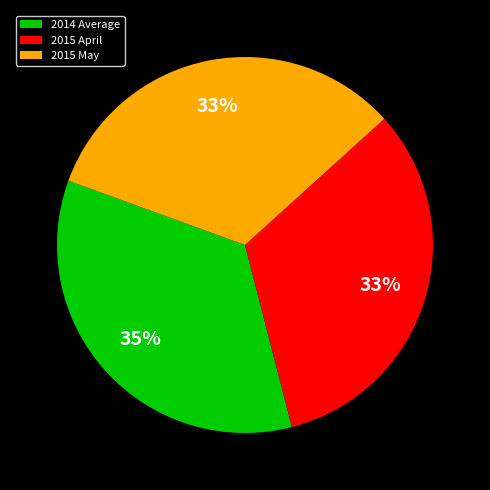

What is the largest slice in the pie chart?

2014 Average